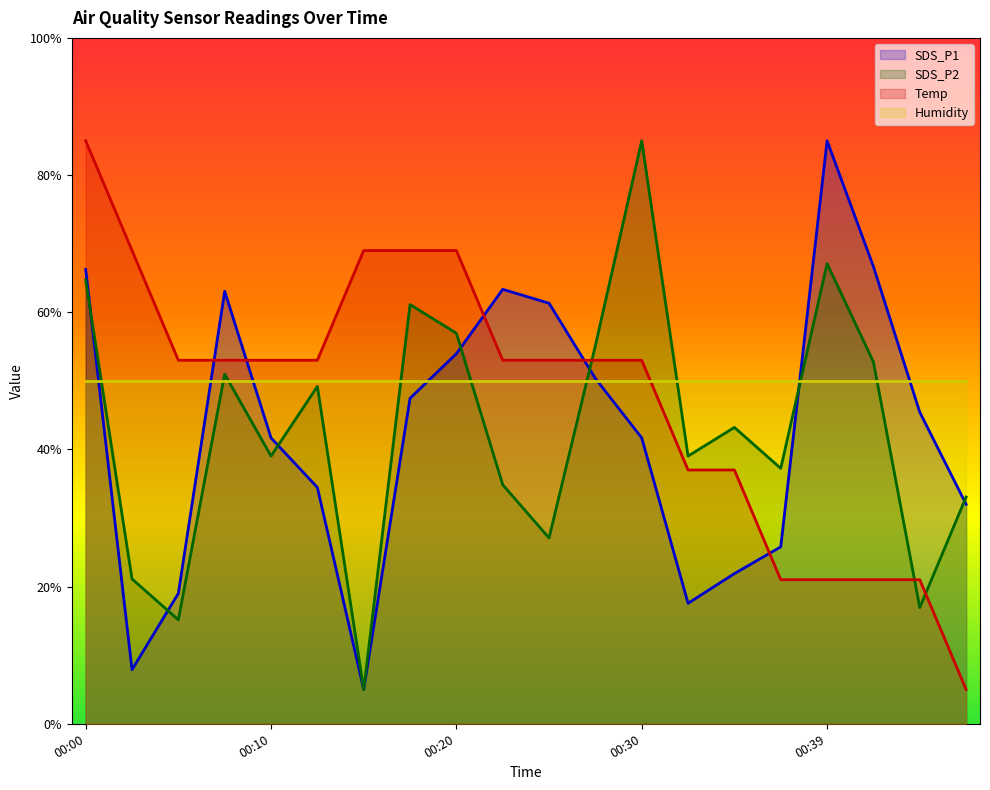

What is the difference between the second highest and minimum values in the Temp series?

64.0